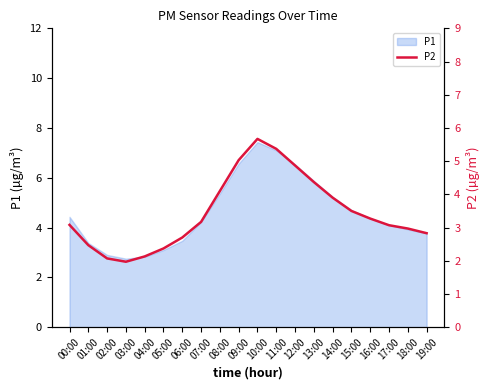

What is the difference between the maximum and second lowest values?

3.6